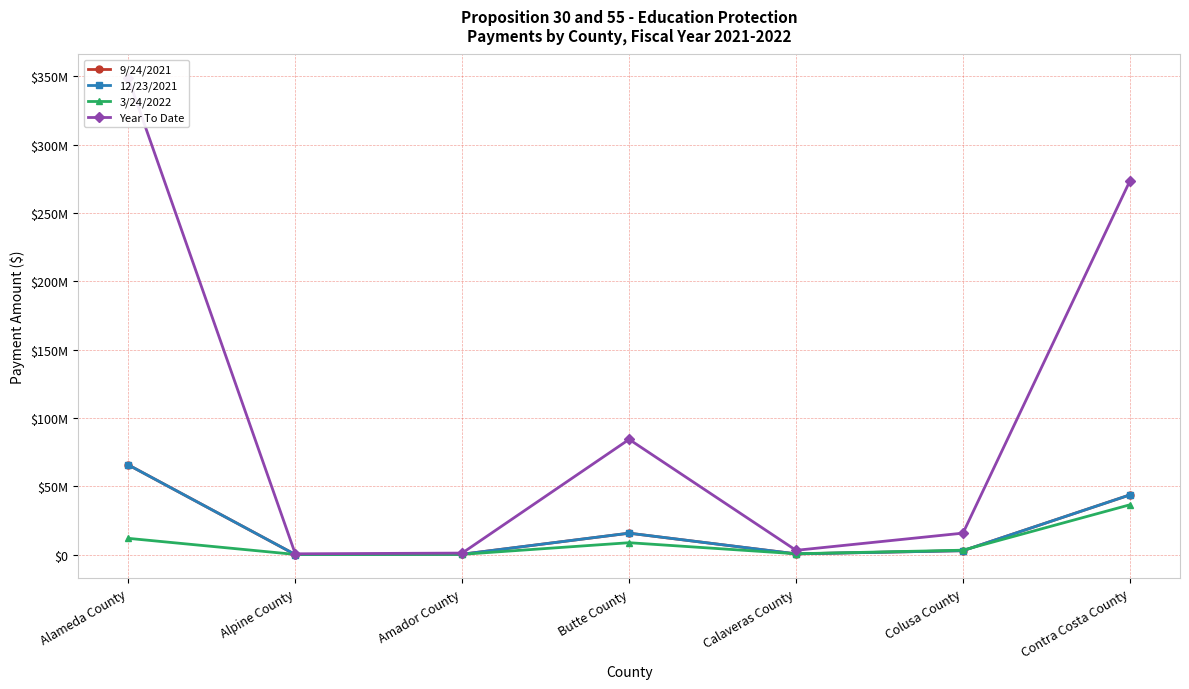

List the series in order of their peak value, lowest first.

3/24/2022, 12/23/2021, 9/24/2021, Year To Date